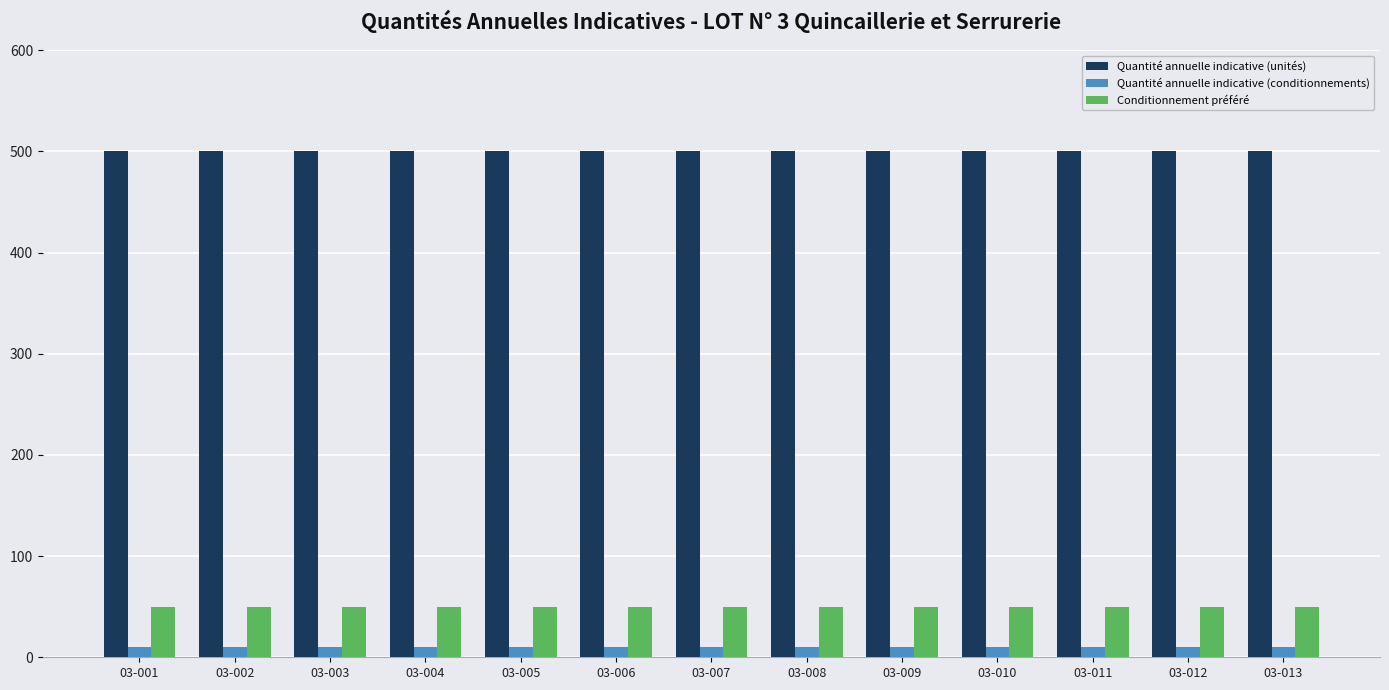

Is the value of Conditionnement préféré at 03-001 greater than the value of Quantité annuelle indicative (unités) at 03-009?

No